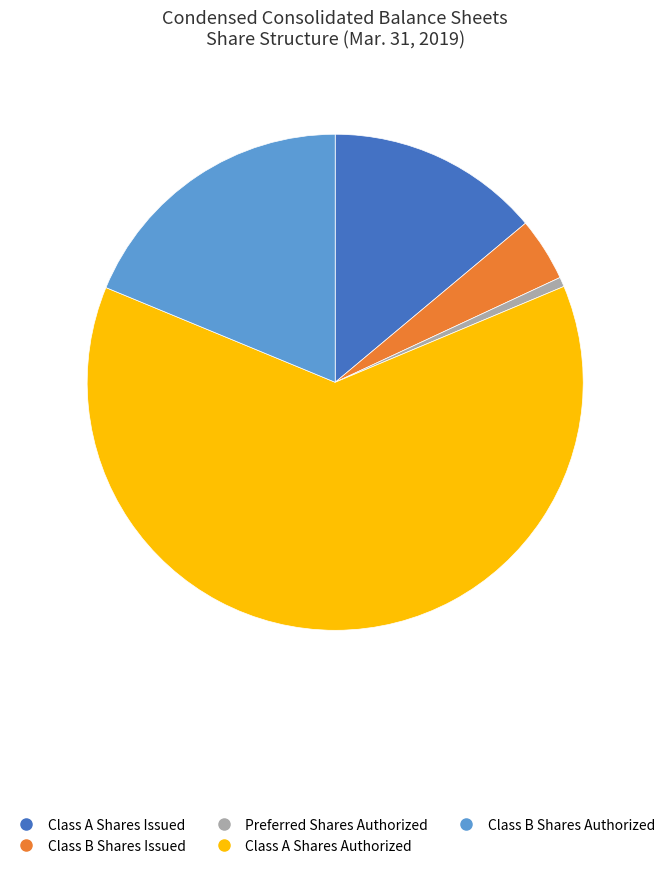

Which slice represents more than half of the pie?

Class A Shares Authorized